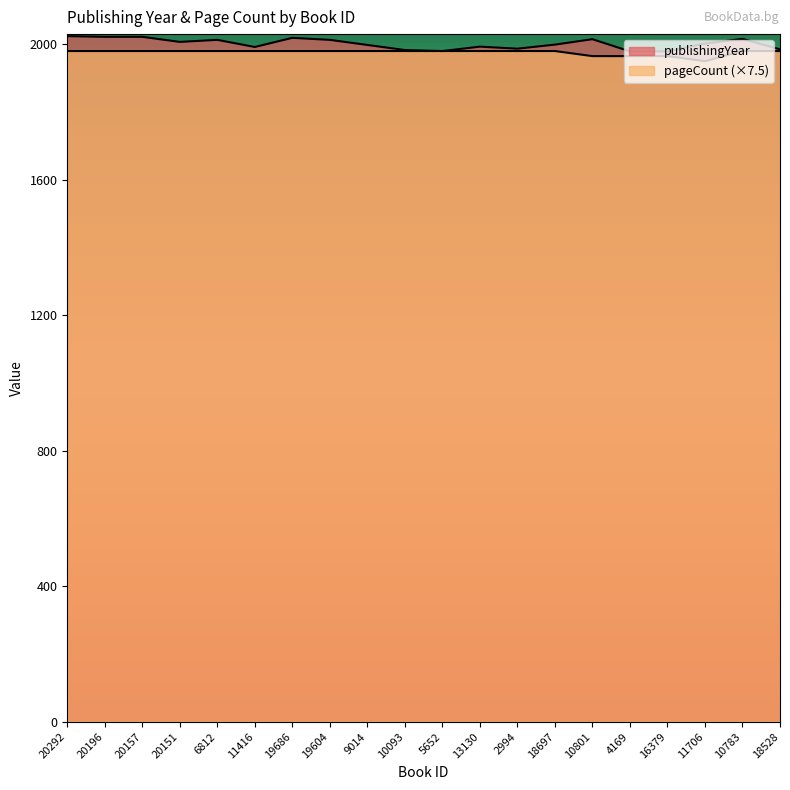

List the labels in order of pageCount value, largest first.

20292, 20196, 20157, 20151, 6812, 11416, 19686, 19604, 9014, 10093, 5652, 13130, 2994, 18697, 10783, 18528, 10801, 4169, 16379, 11706